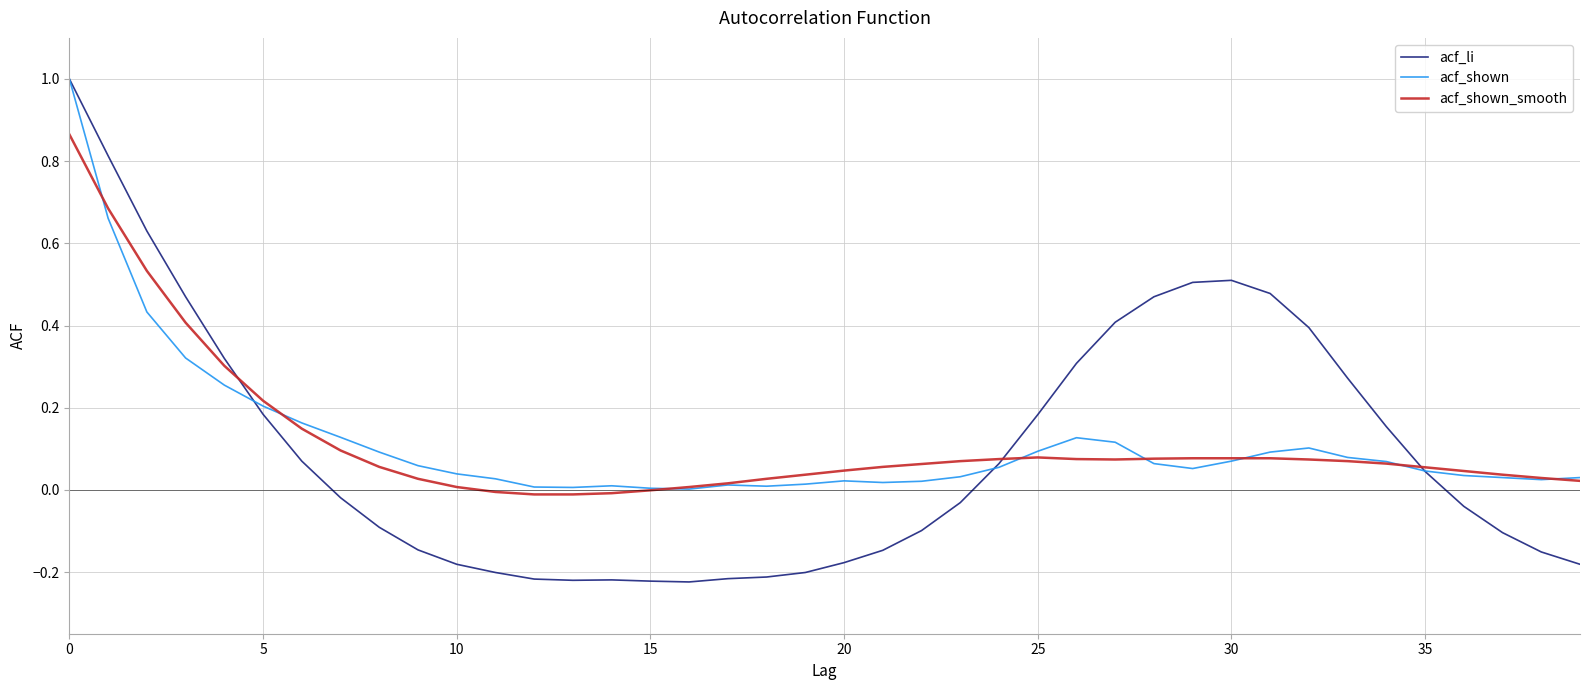

Which series has the largest range (max minus min)?

acf_li